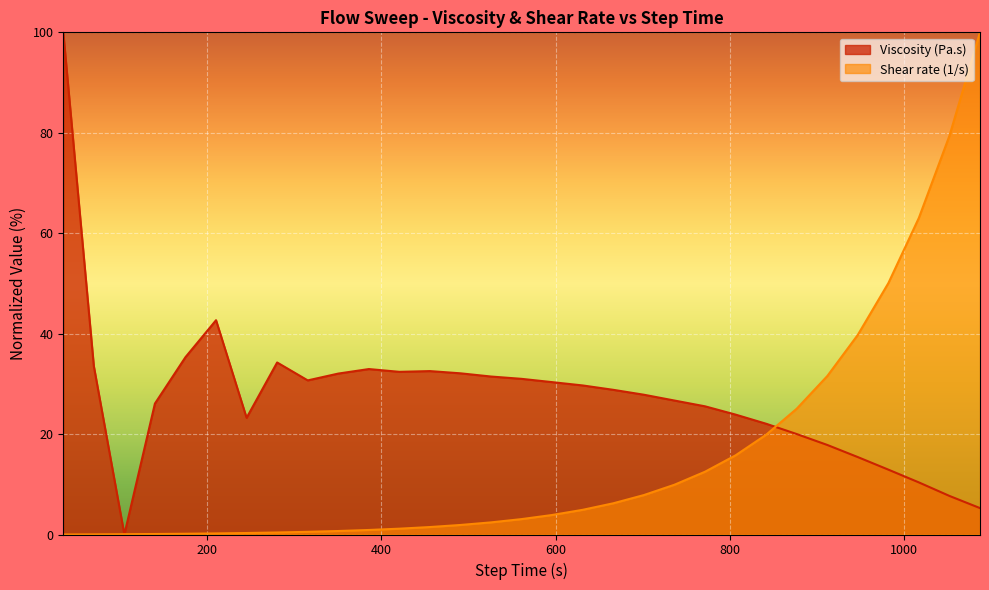

At which category is the sum across all series the highest?

1086.78